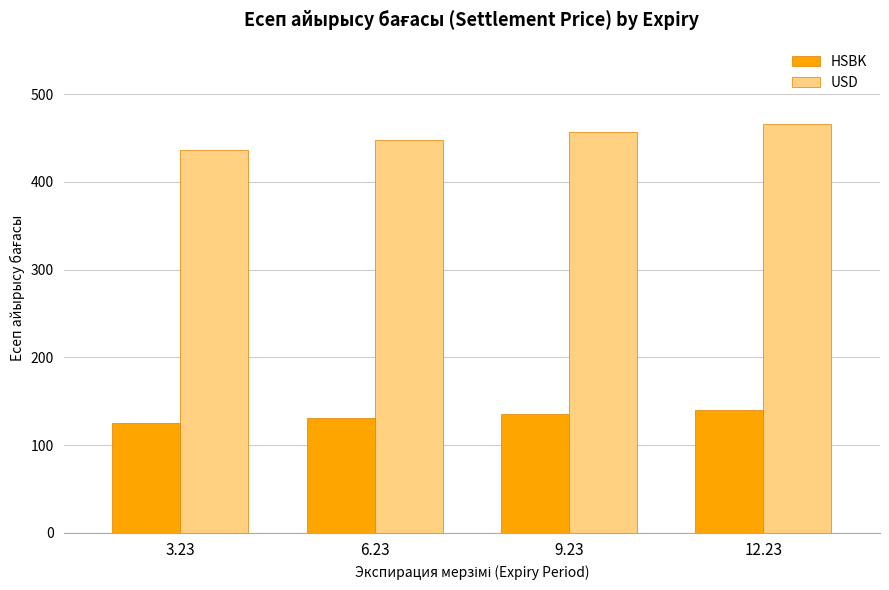

Rank the series at 12.23 from lowest to highest value.

HSBK, USD